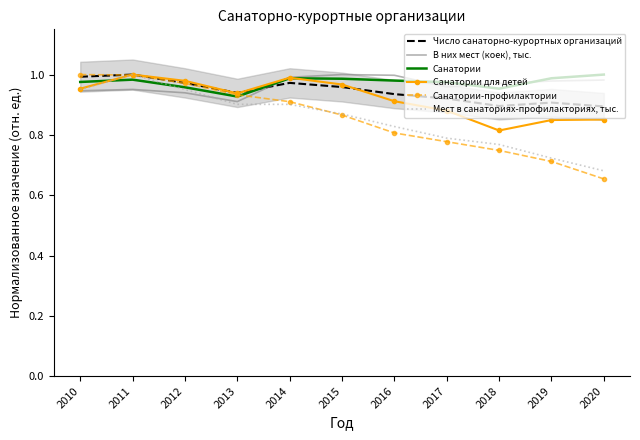

Which series ends up on top after the final intersection of Санатории and Санатории для детей?

Санатории